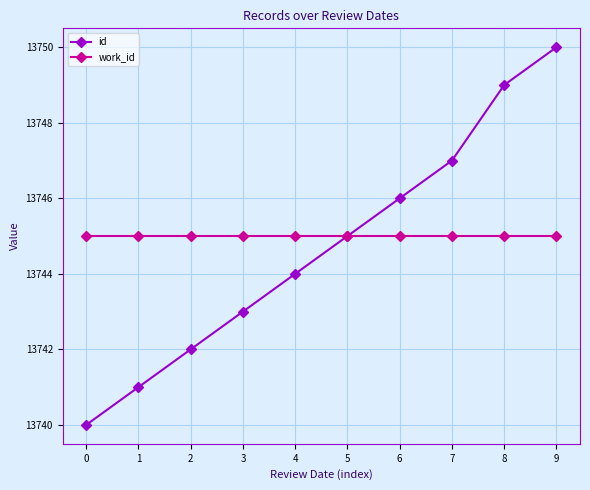

How many lines are shown in the chart?

2